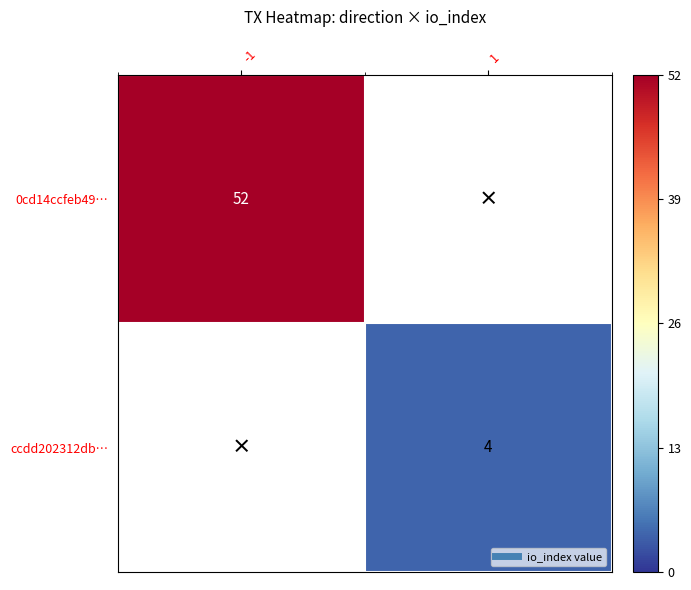

The value of ccdd202312db… at 1 is 4.0. True or false?

True